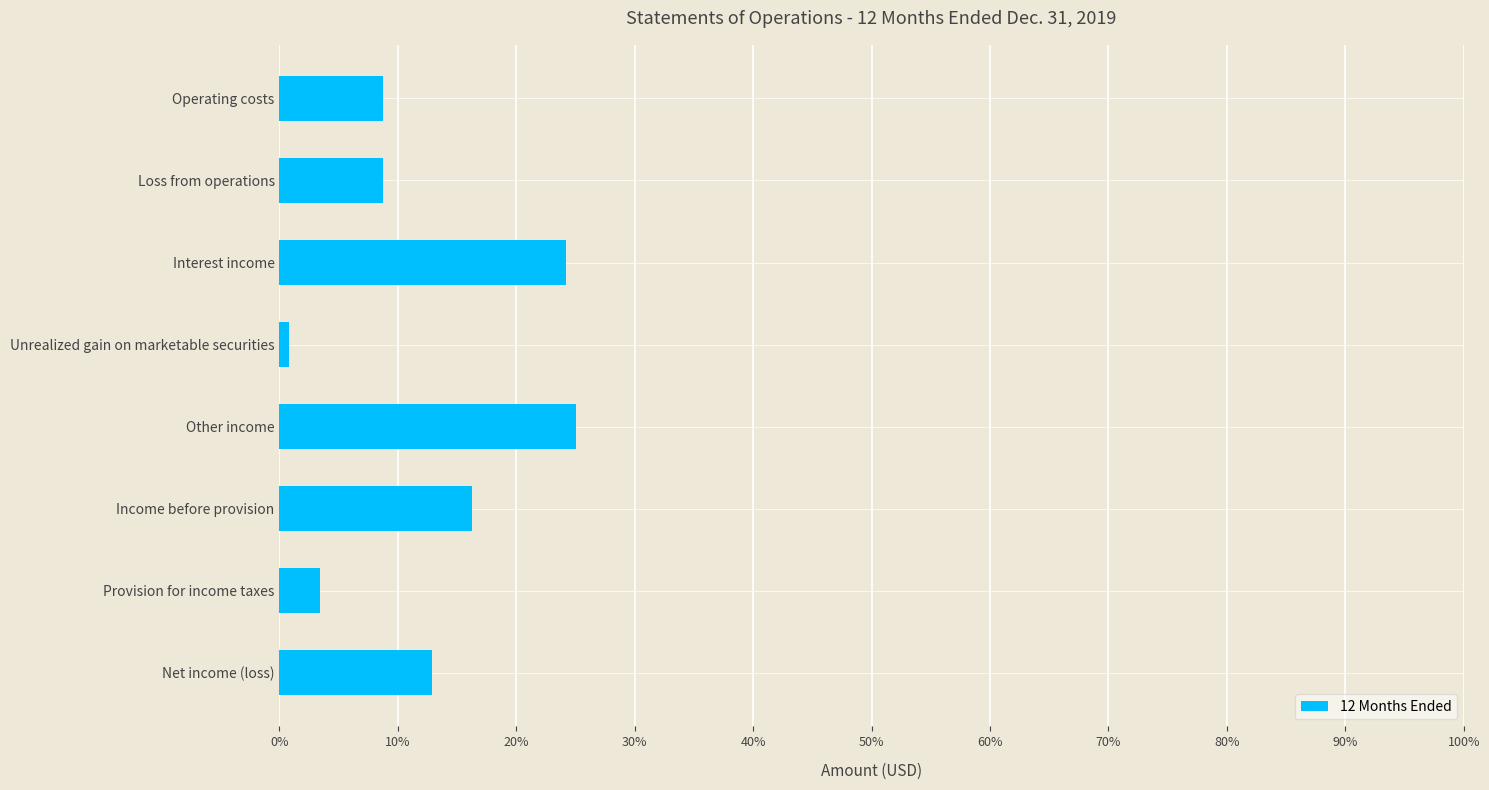

Are the bars horizontal?

Yes